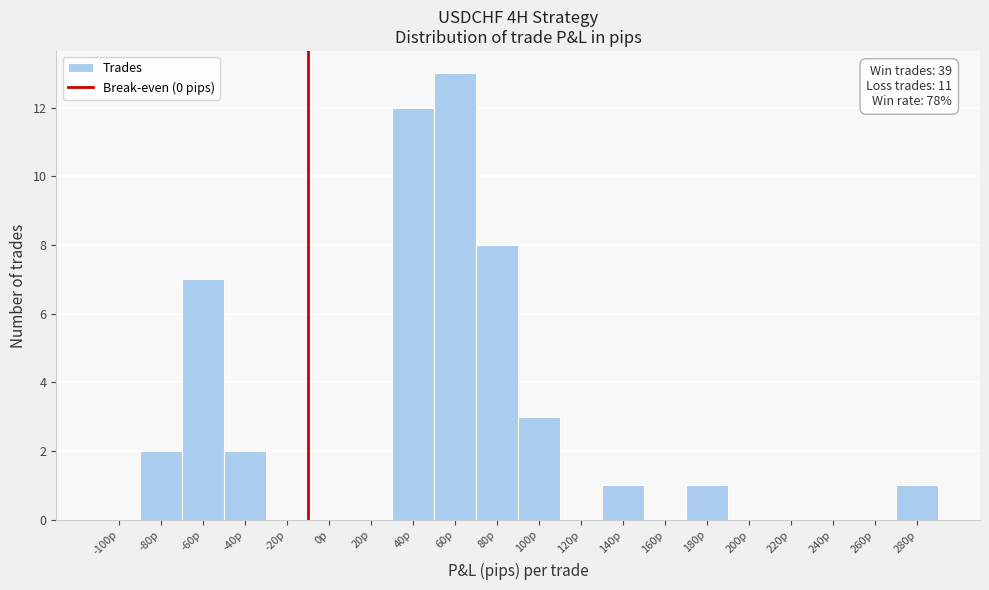

Reading right to left, list all the values displayed in this chart.

280p=1	260p=0	240p=0	220p=0	200p=0	180p=1	160p=0	140p=1	120p=0	100p=3	80p=8	60p=13	40p=12	20p=0	0p=0	-20p=0	-40p=2	-60p=7	-80p=2	-100p=0